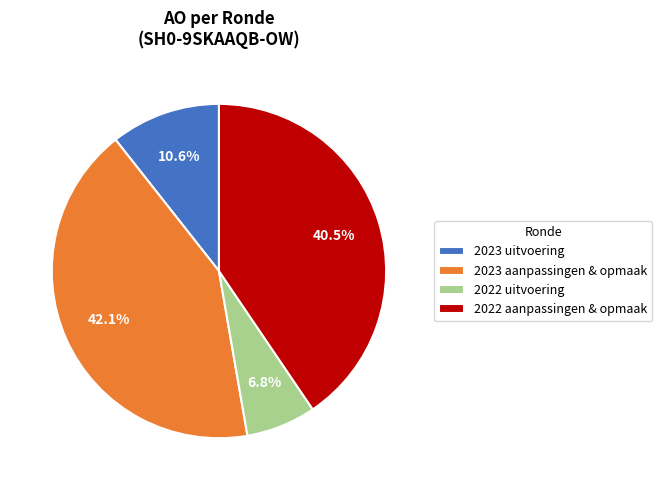

Which slice is the largest?

2023 aanpassingen & opmaak